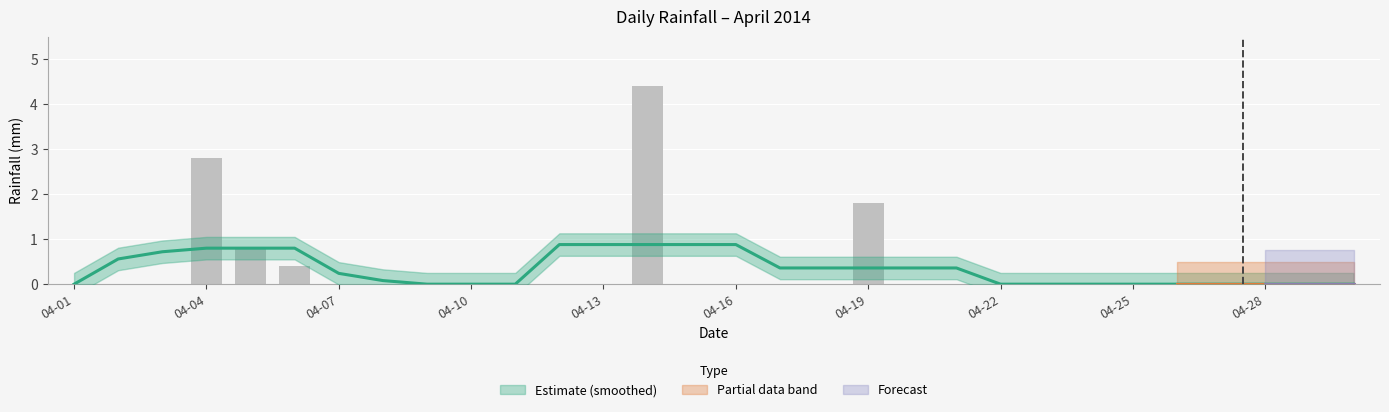

Is it true that the value at 2014-04-21 is -2.7?

False